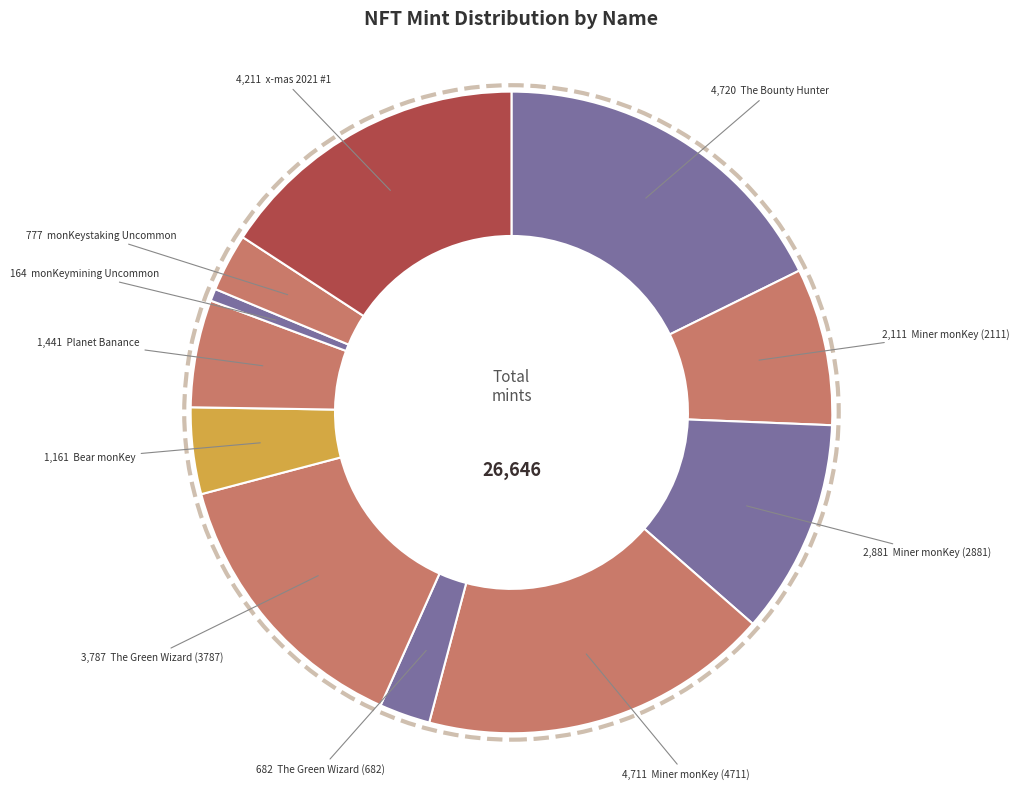

How many slices are in this pie chart?

11